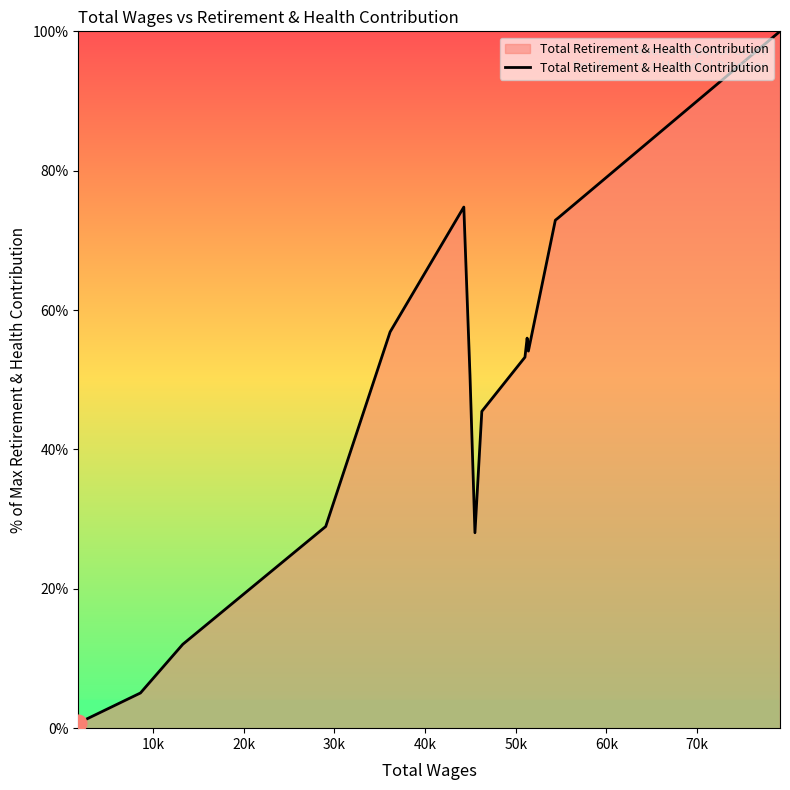

How many lines are shown in the chart?

1